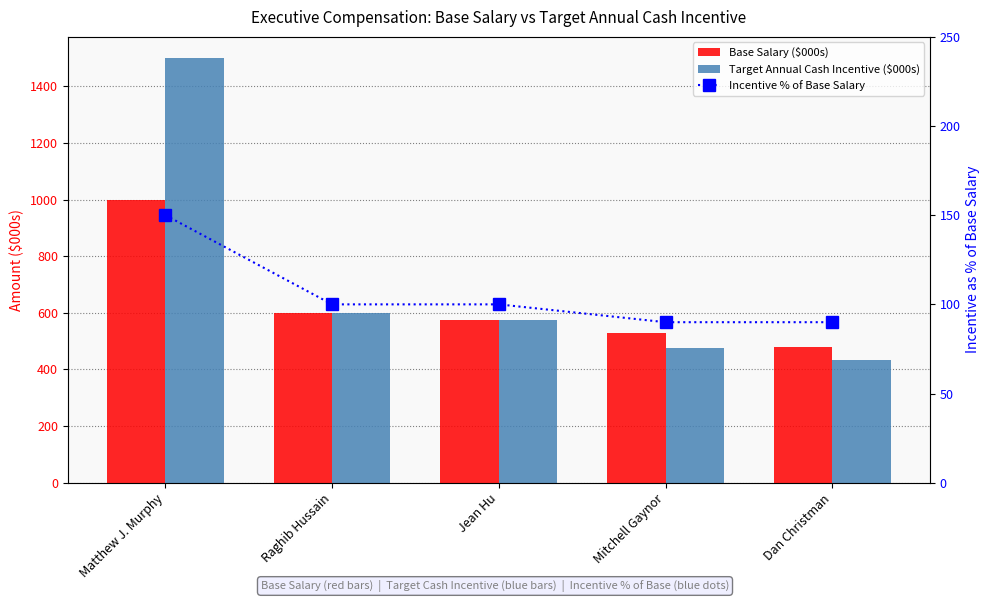

Which has a higher value, Jean Hu or Dan Christman?

Jean Hu